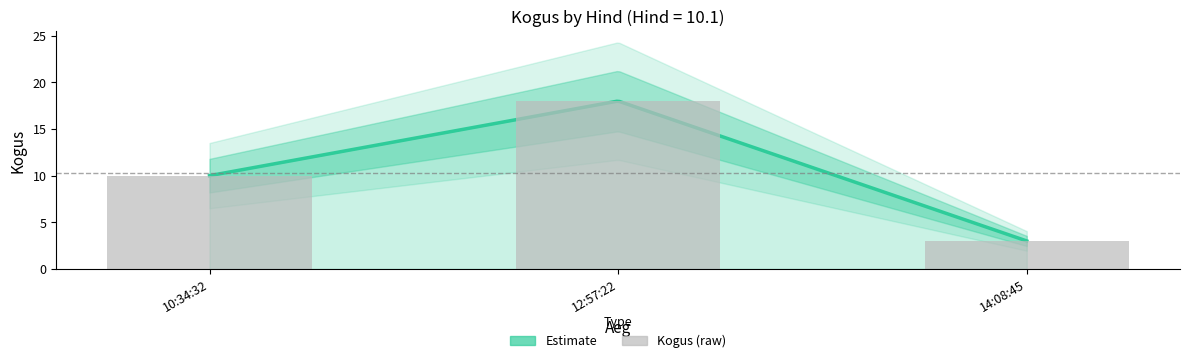

The value at 14:08:45 is 2. True or false?

False